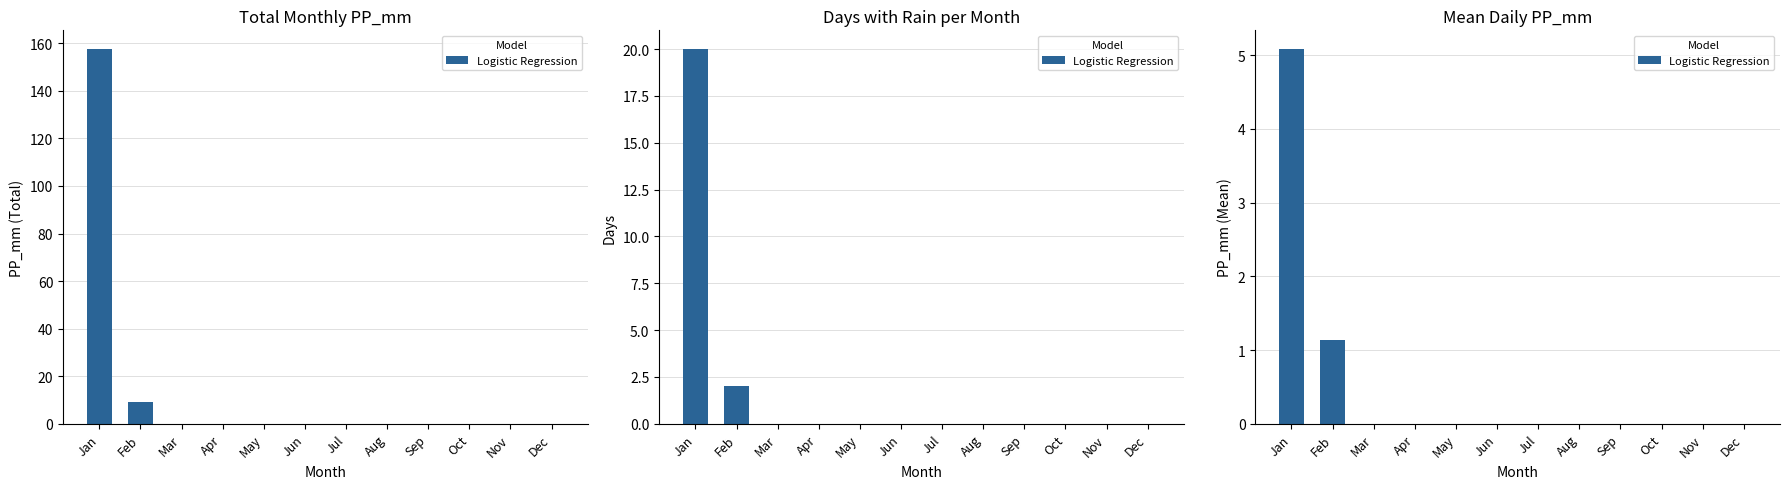

Are the bars horizontal?

No